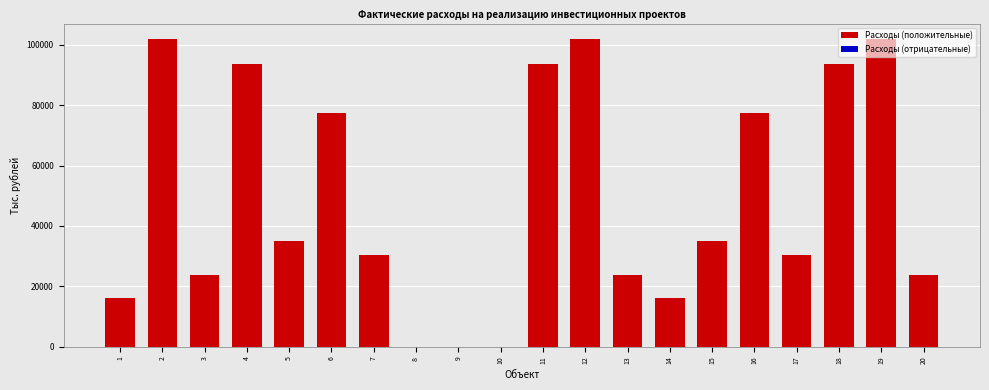

What is the maximum value shown in the chart?

101908.2